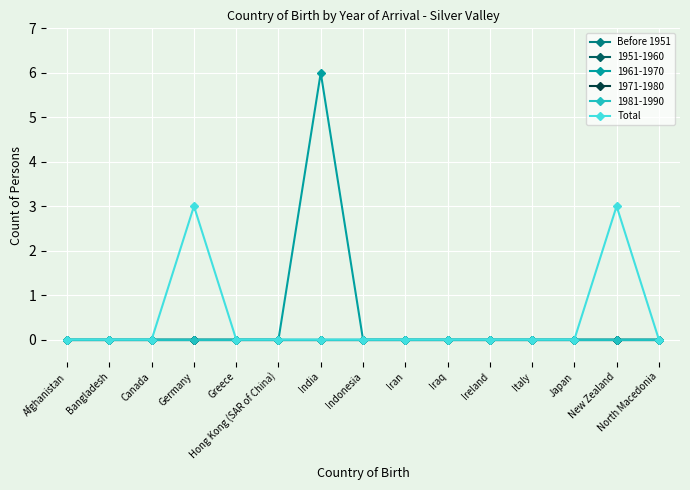

The value of Before 1951 at India is 0. True or false?

True